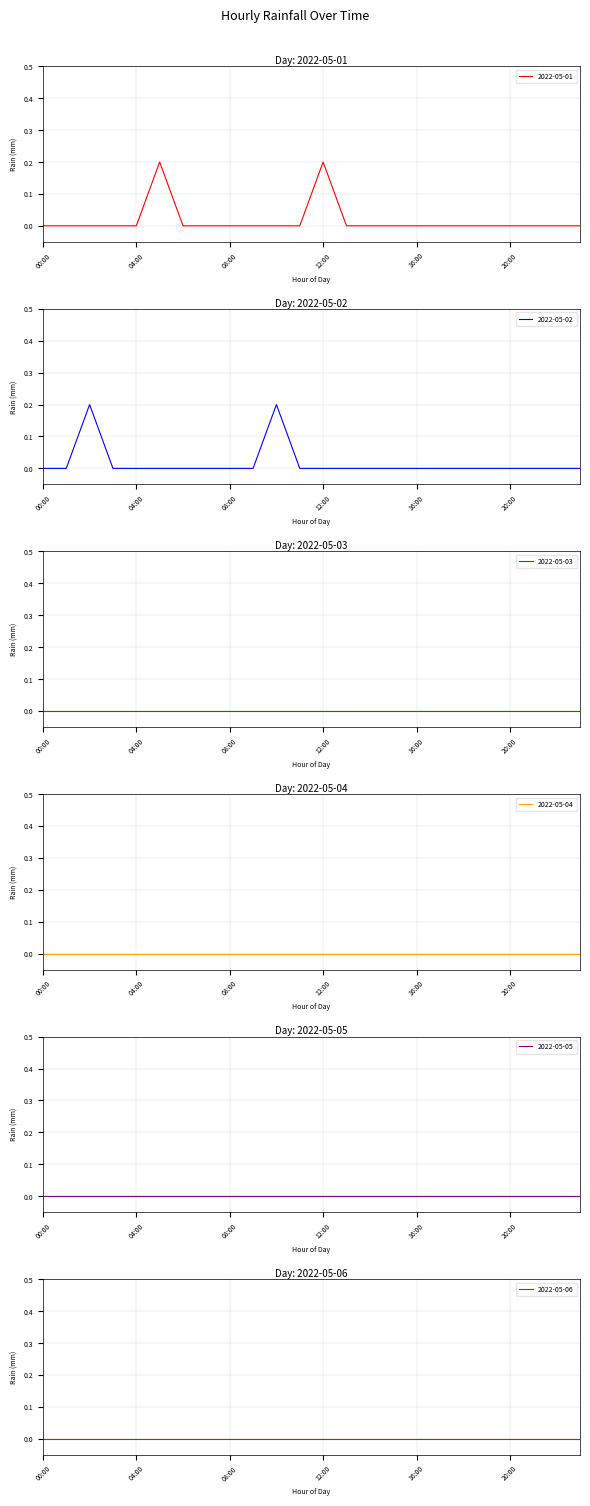

Which label corresponds to the largest value in the chart?

05:00